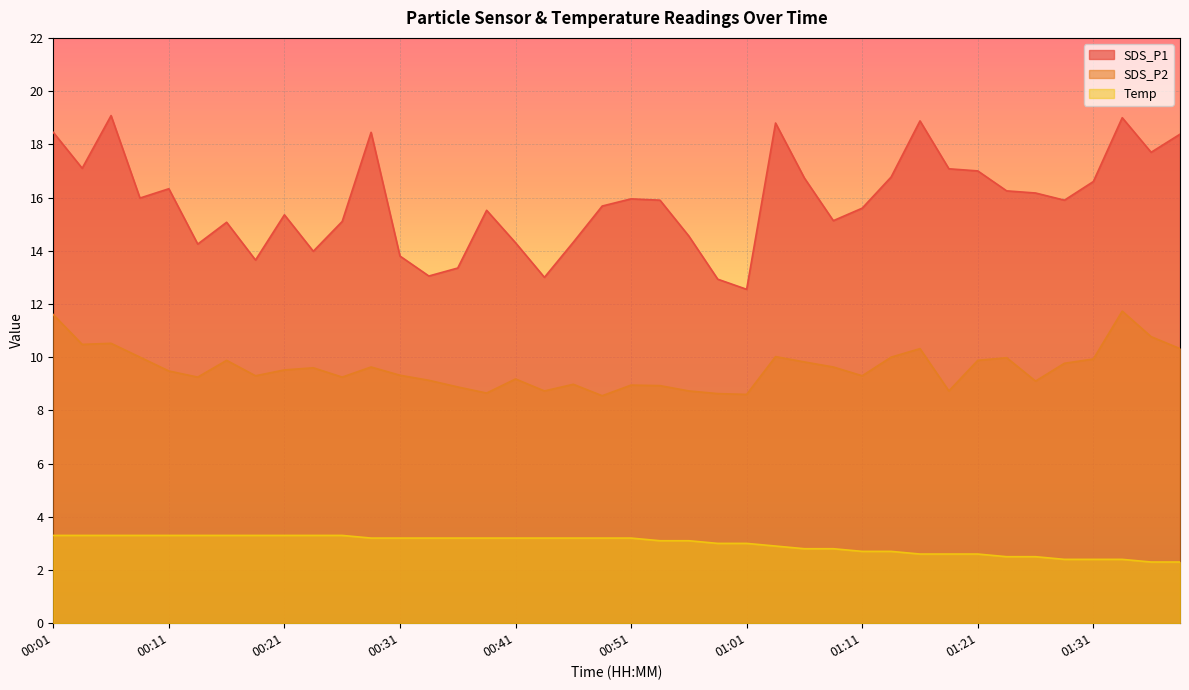

What is the difference between the highest and lowest values at 01:36?

15.4